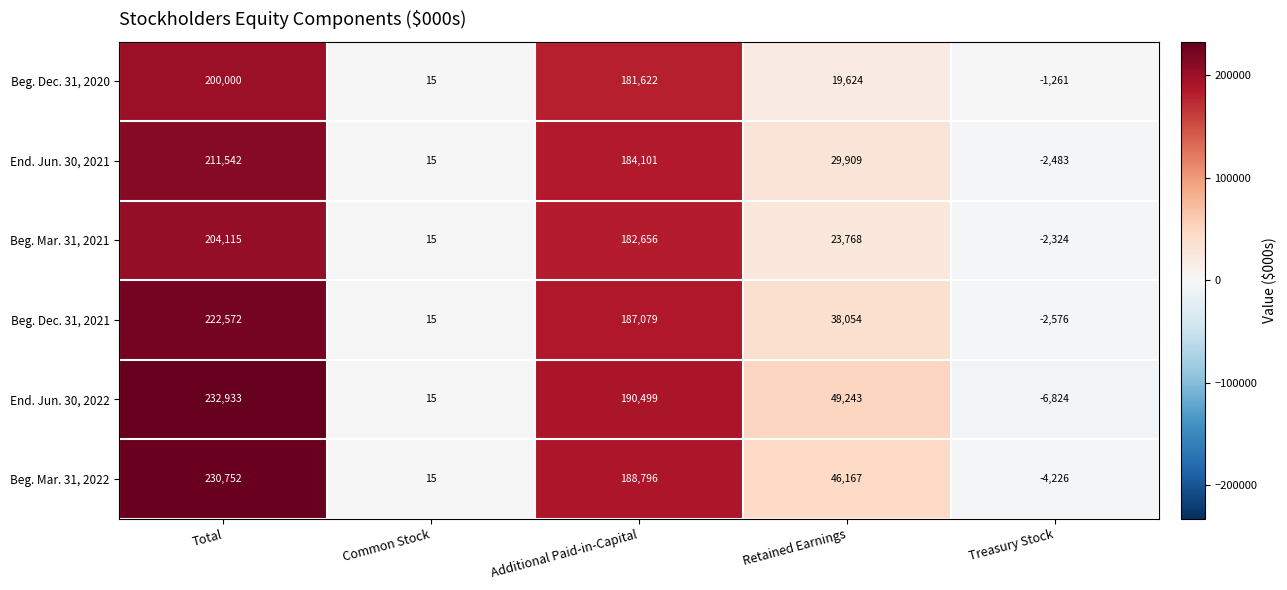

True or false: End. Jun. 30, 2022 has a value of 15 at Common Stock.

True